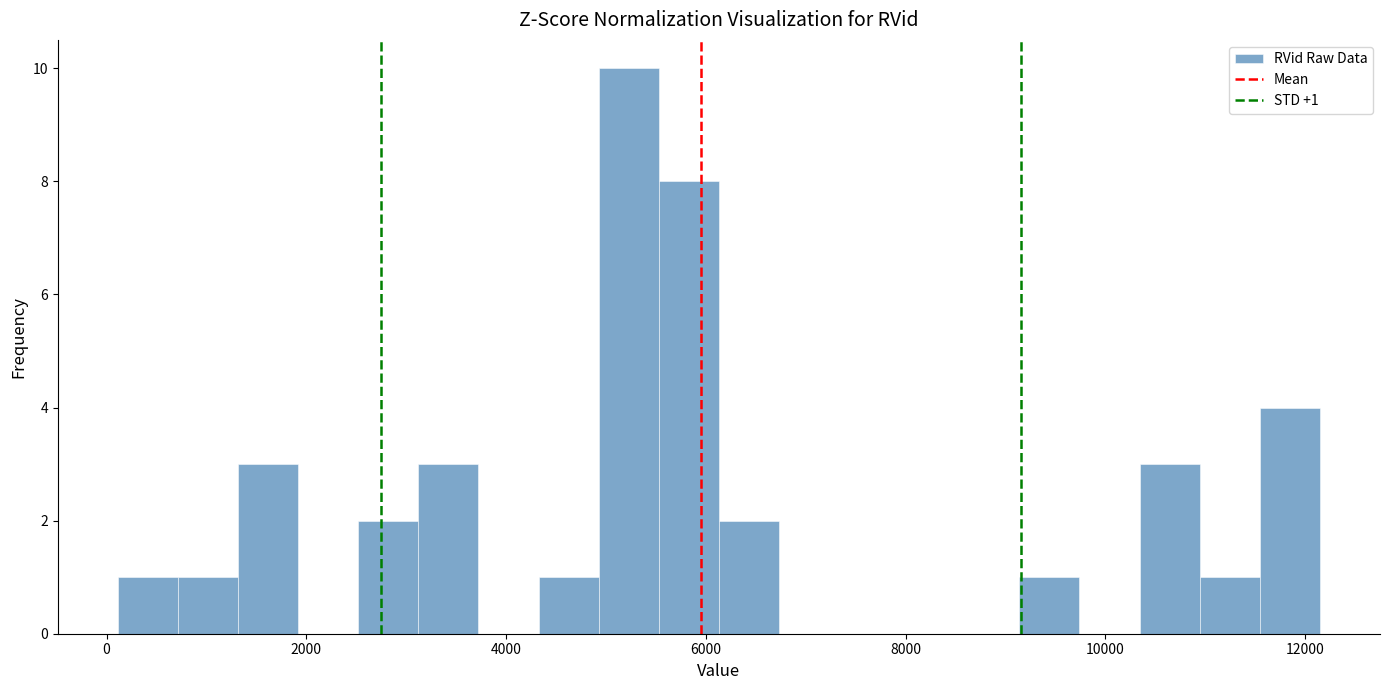

Read against the x-axis, roughly where is the centre of the tallest bar?

5200